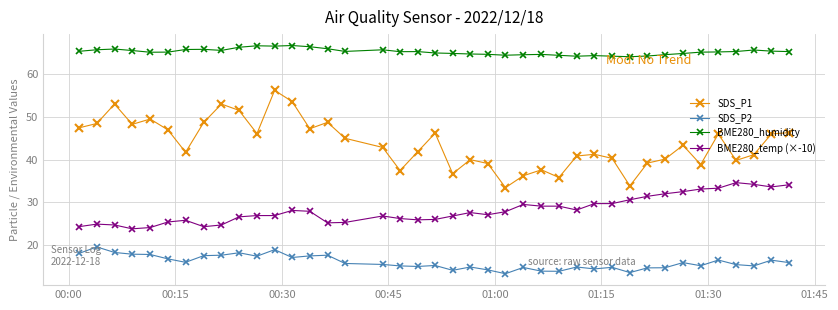

What is the difference between the maximum and minimum values in the BME280_temp (×-10) series?

10.8